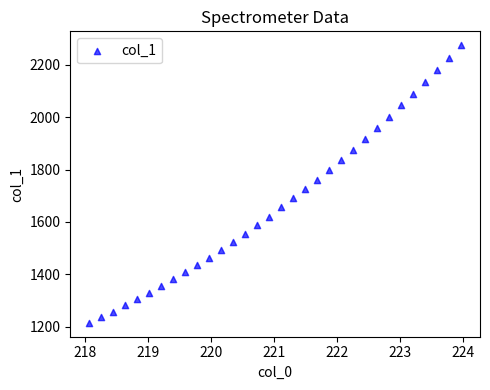

What is the range of Y values (max minus min)?

1059.9